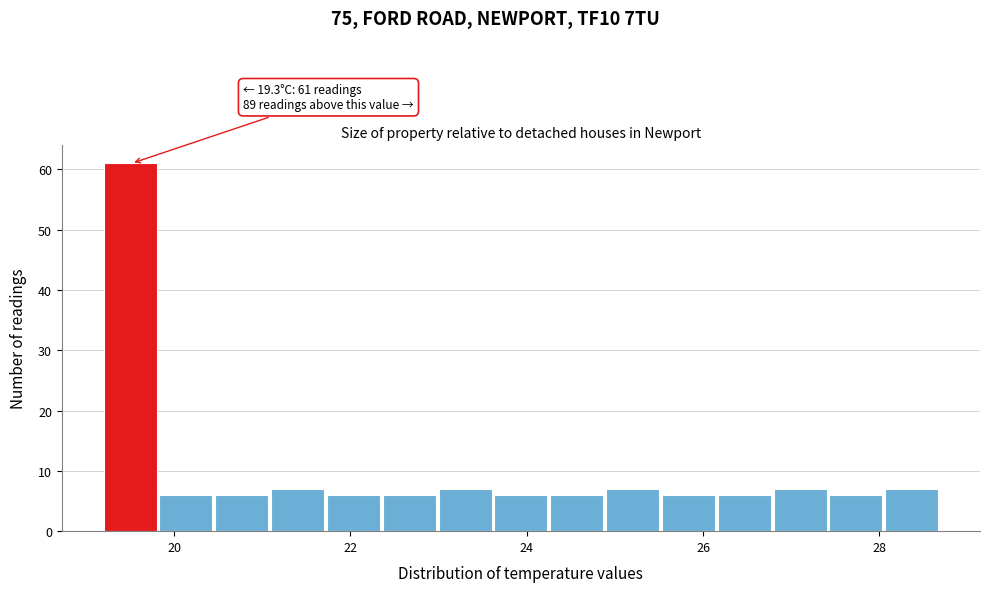

Around what value on the x-axis is the tallest bar? Give the approximate position of its centre, as read against the axis.

19.6